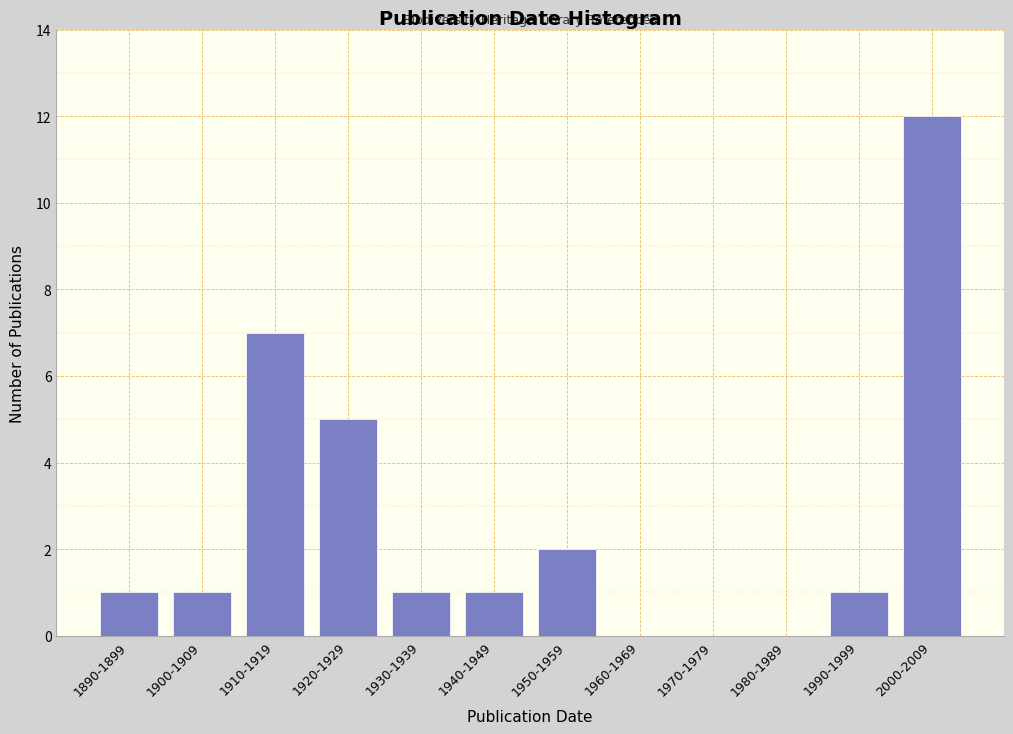

Reading left to right, extract all data points from this chart.

1890-1899=1	1900-1909=1	1910-1919=7	1920-1929=5	1930-1939=1	1940-1949=1	1950-1959=2	1960-1969=0	1970-1979=0	1980-1989=0	1990-1999=1	2000-2009=12